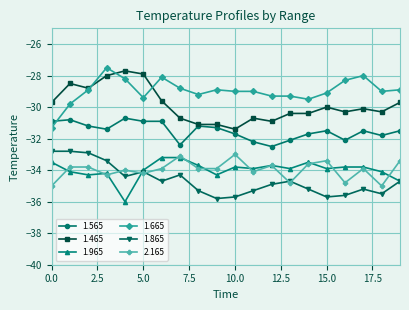

Which series has the largest total across all categories?

1.665